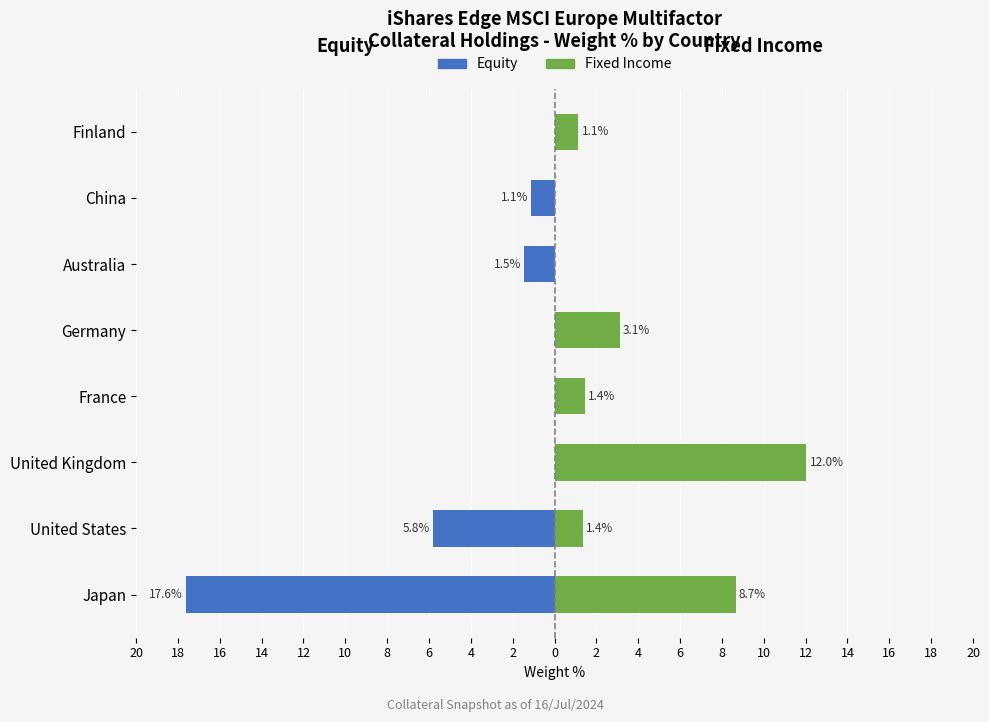

Which series has the largest total across all categories?

Fixed Income